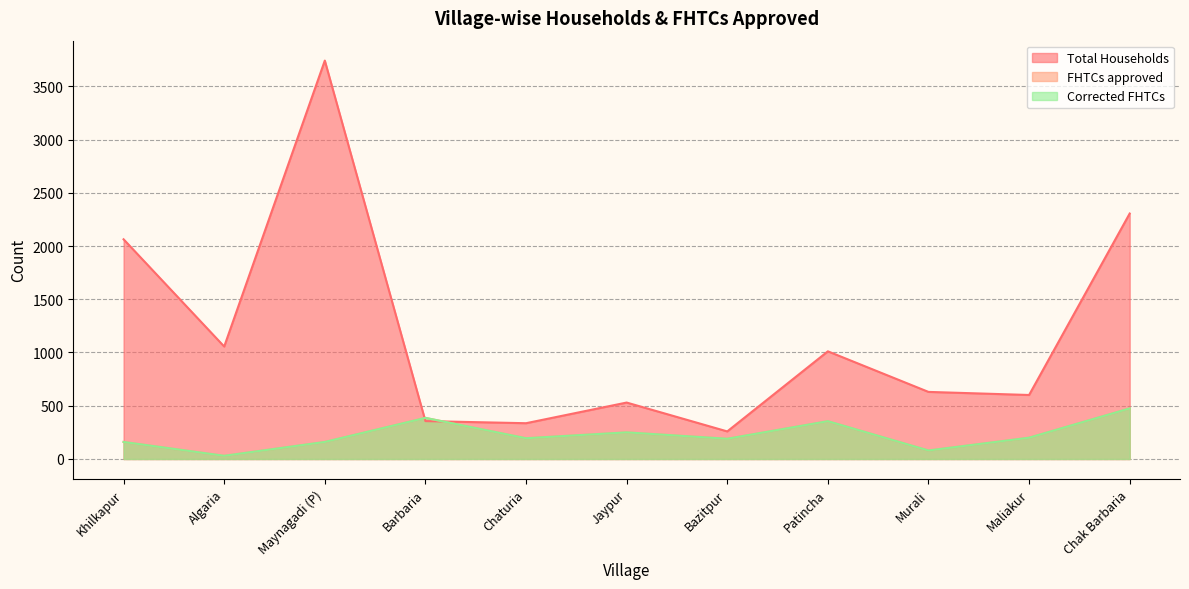

The value of FHTCs approved at Murali is 80. True or false?

True